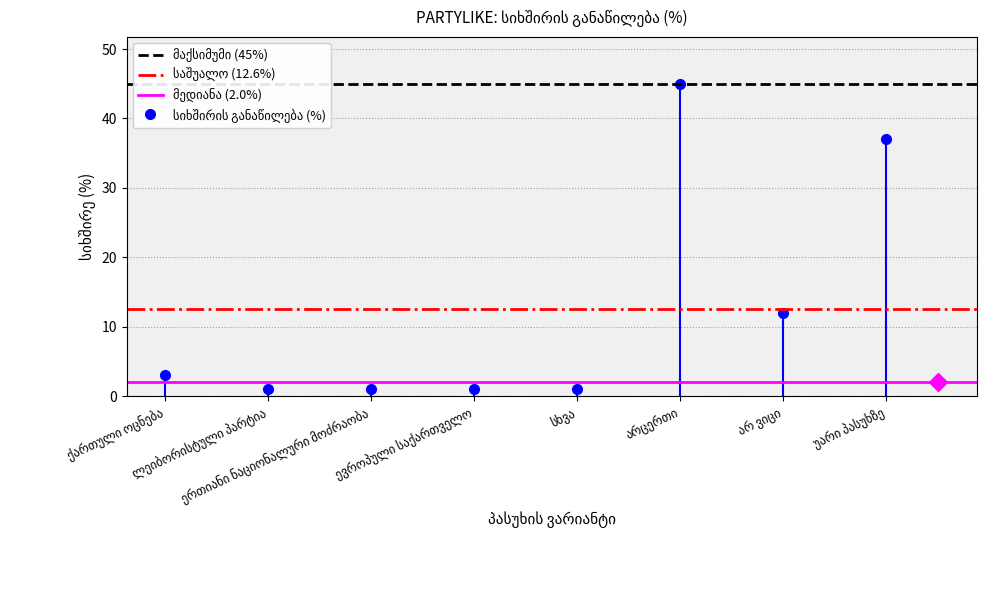

What value does the საშუალო (12.6%) series have at ლეიბორისტული პარტია?

12.6